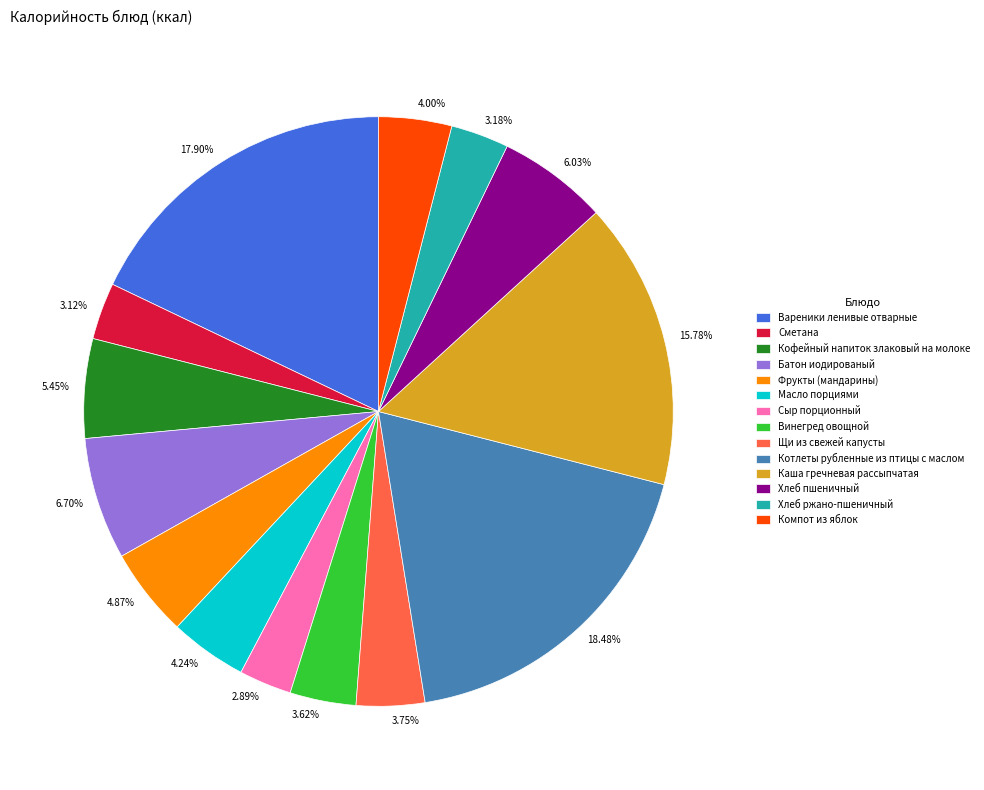

Does 15.78% represent more than half of the total?

No